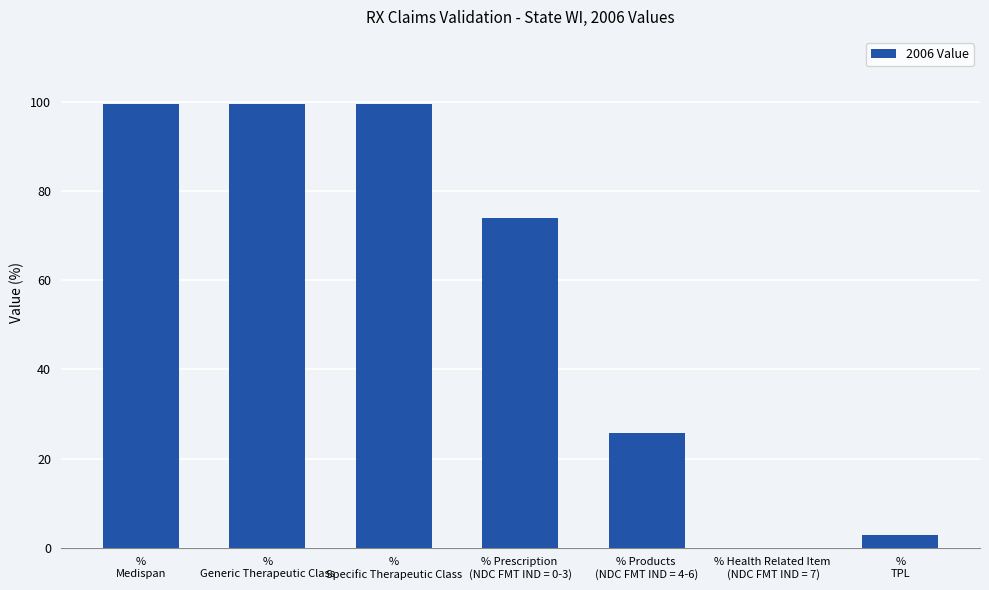

What is the maximum value shown in the chart?

99.7